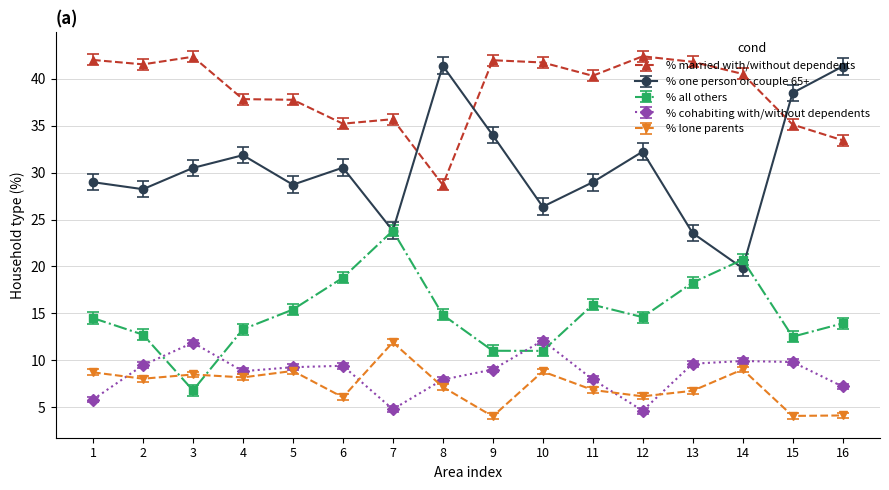

At how many categories does at least one series exceed 22?

16